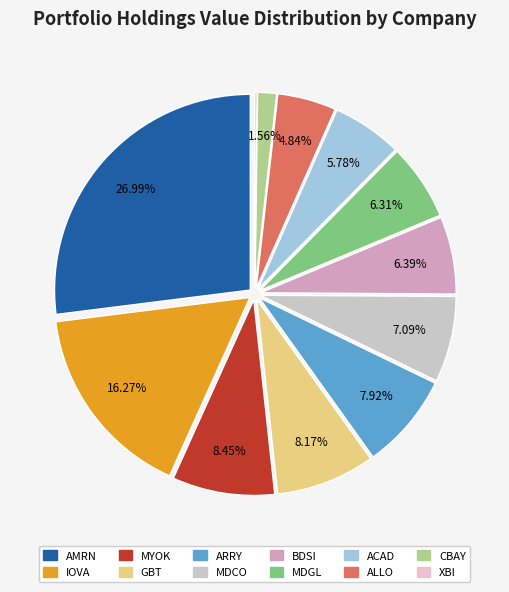

To the nearest percent, what is the difference between the largest and smallest slice percentages?

27%